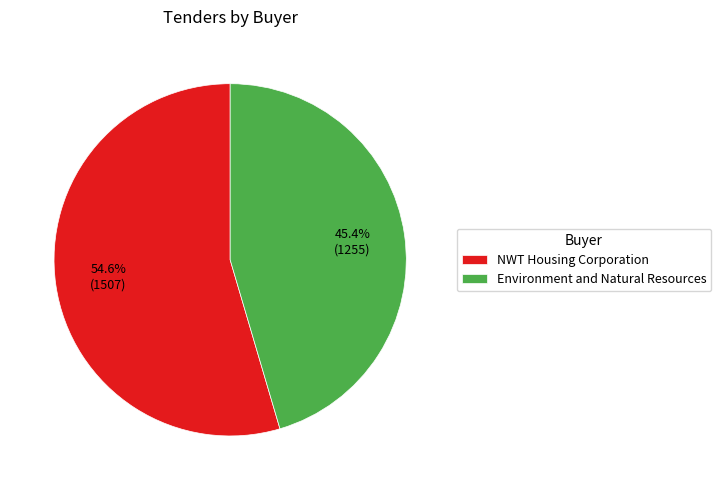

Count the number of slices in the pie.

2